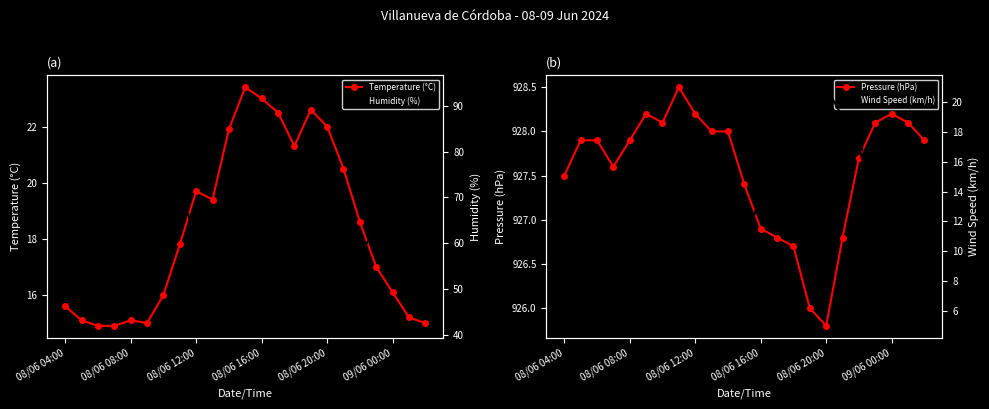

What is the difference between the highest and lowest values at 22?

918.9